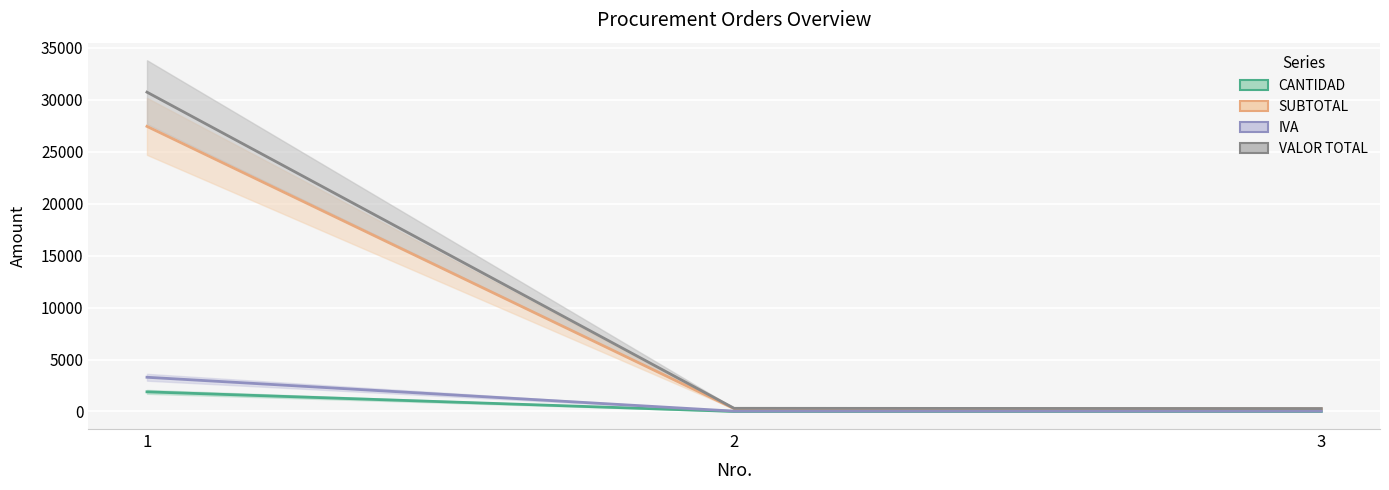

What is the value of the SUBTOTAL point at the 3rd from the left?

252.4